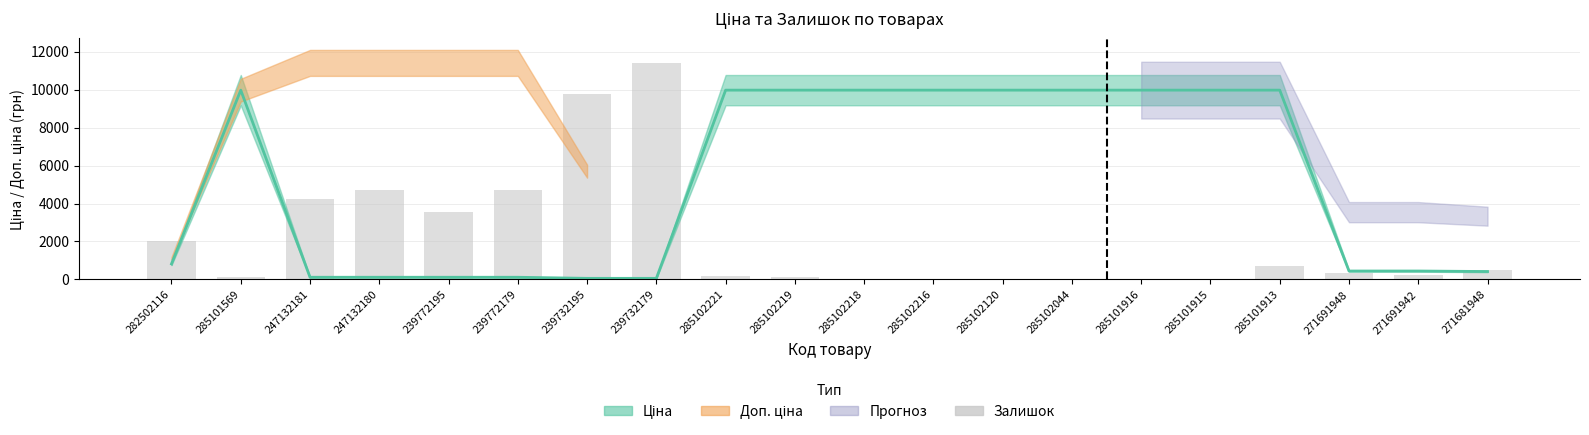

What is the approximate value at 285102219?

146.1